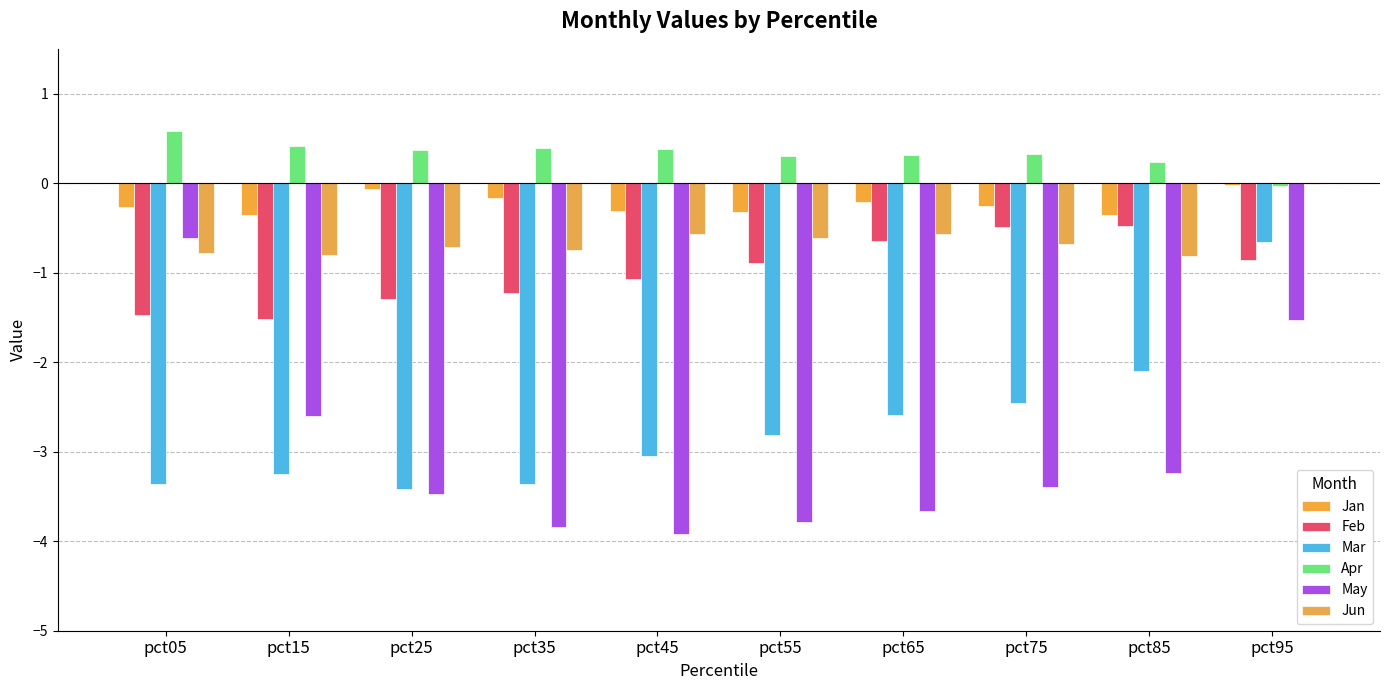

Which series changed the most between pct25 and pct45?

May